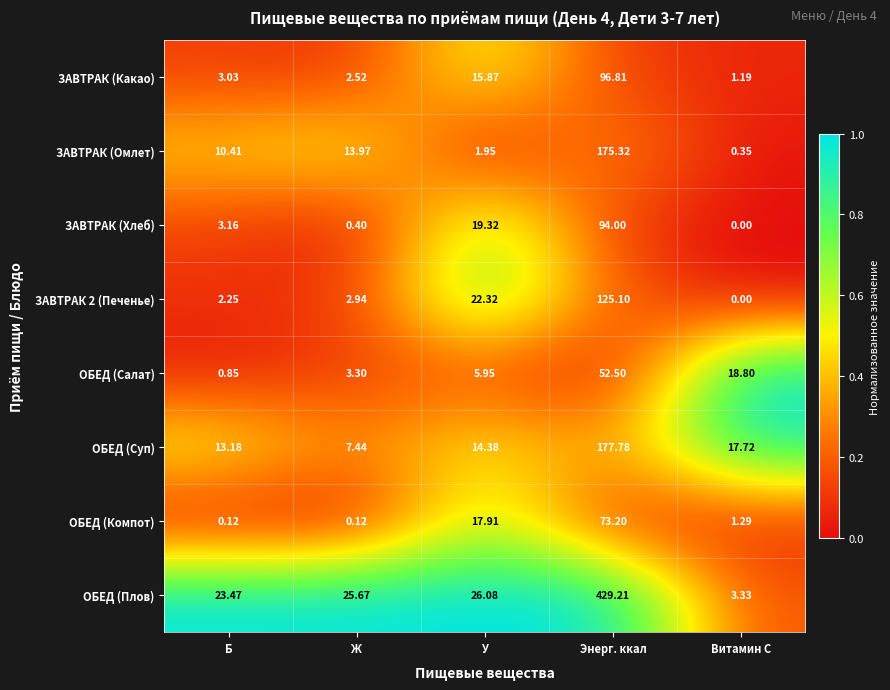

At how many categories does at least one series exceed 0?

5